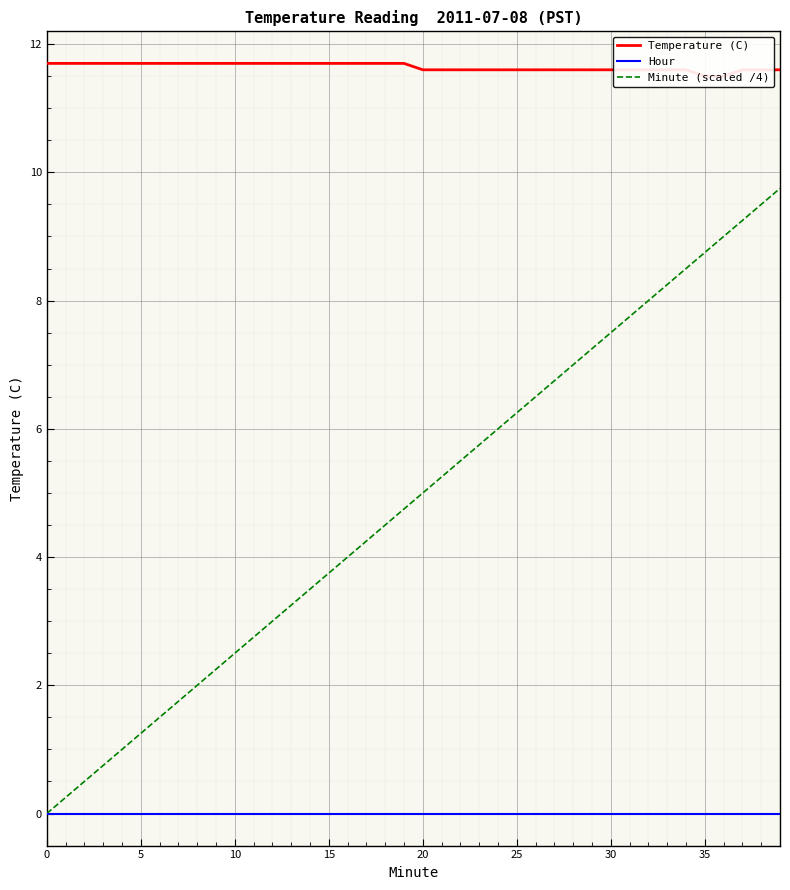

What is the maximum value shown in the chart?

11.7